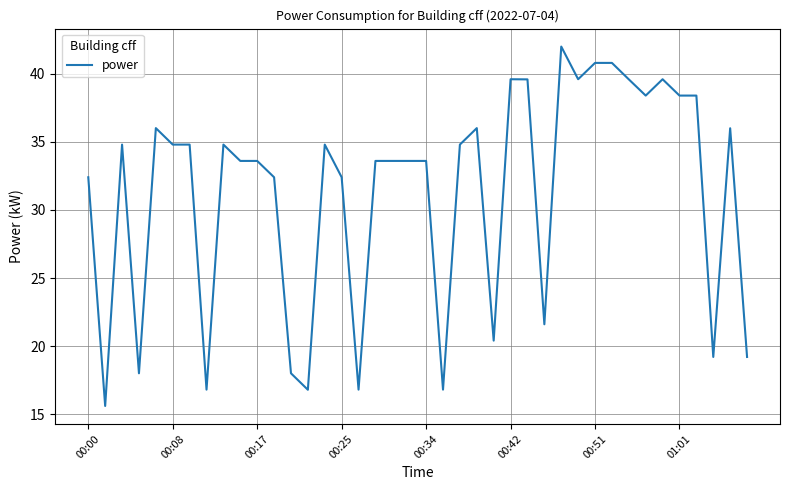

How many distinct data groups are displayed?

1